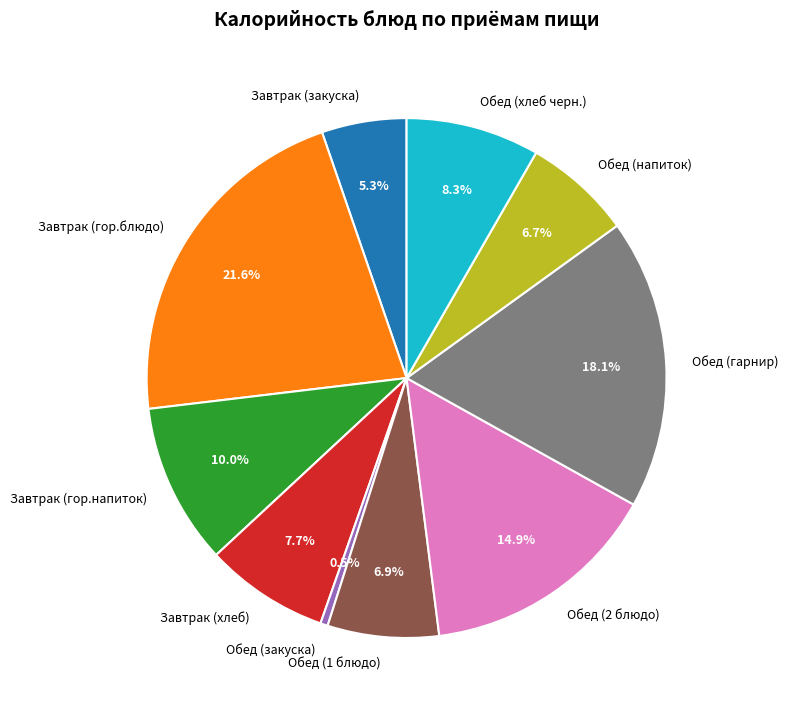

Between Завтрак (гор.блюдо) and Обед (2 блюдо), which is larger?

Завтрак (гор.блюдо)